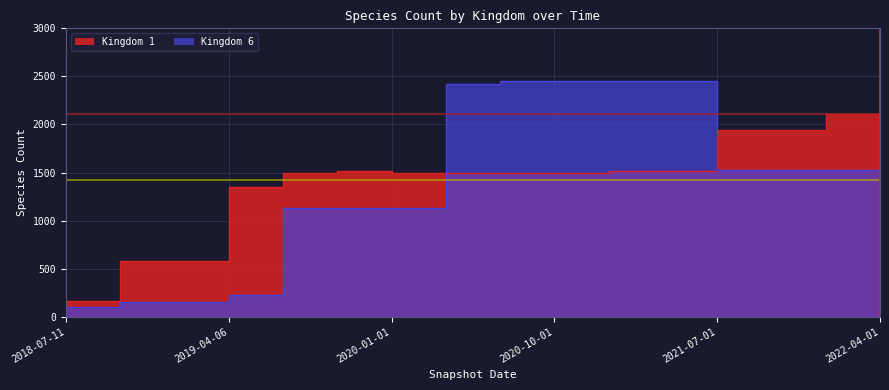

Where is the first local maximum for Kingdom 1?

2019-10-09